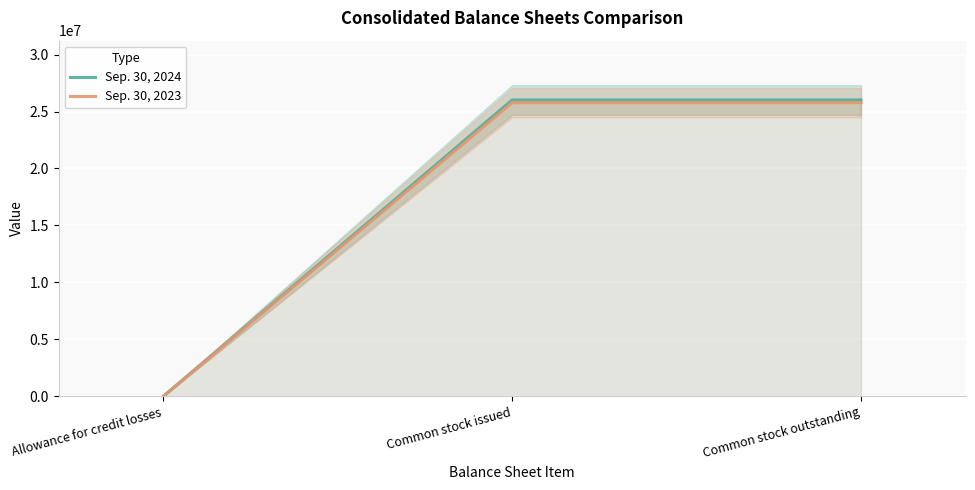

Between Common stock issued and Common stock outstanding, which is larger?

Common stock issued